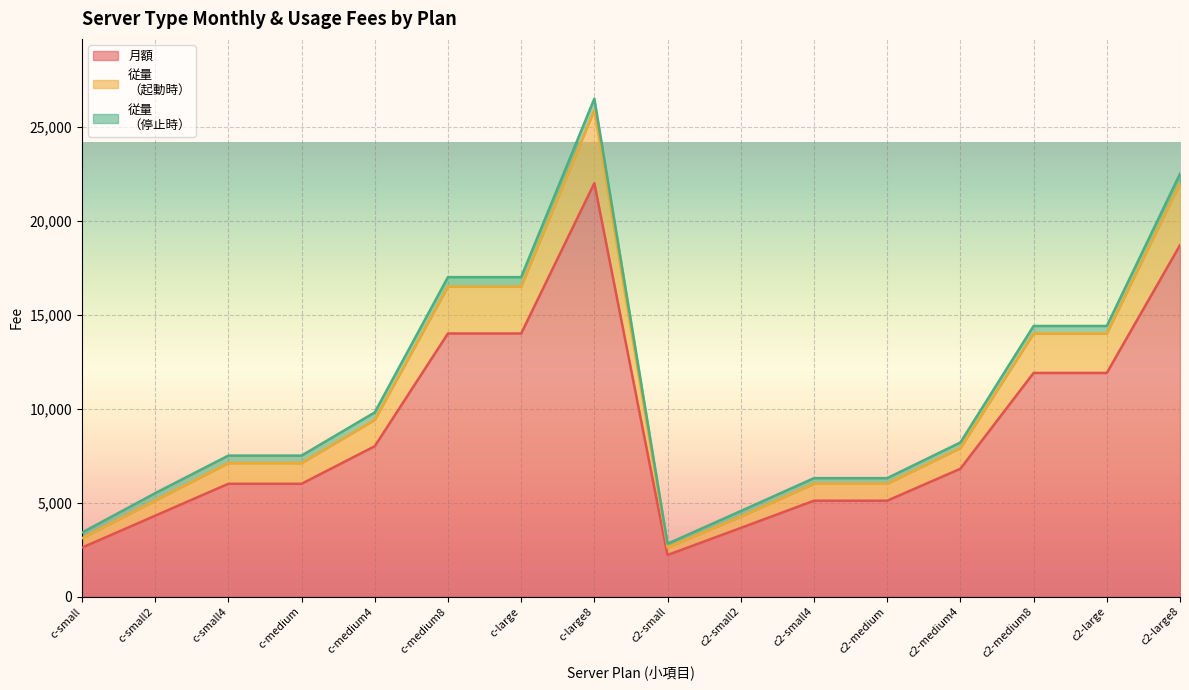

What is the sum of the 月額 values at c2-large8 and c2-medium?

23800